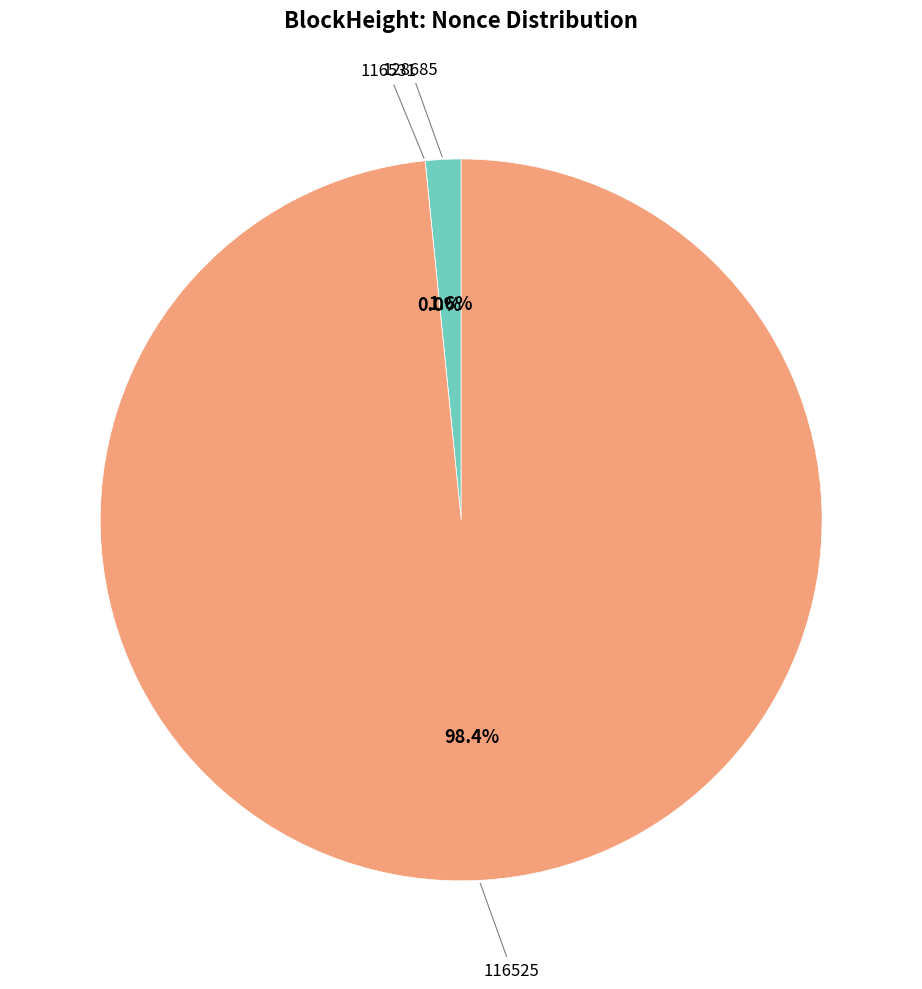

Which slice is the largest?

116525